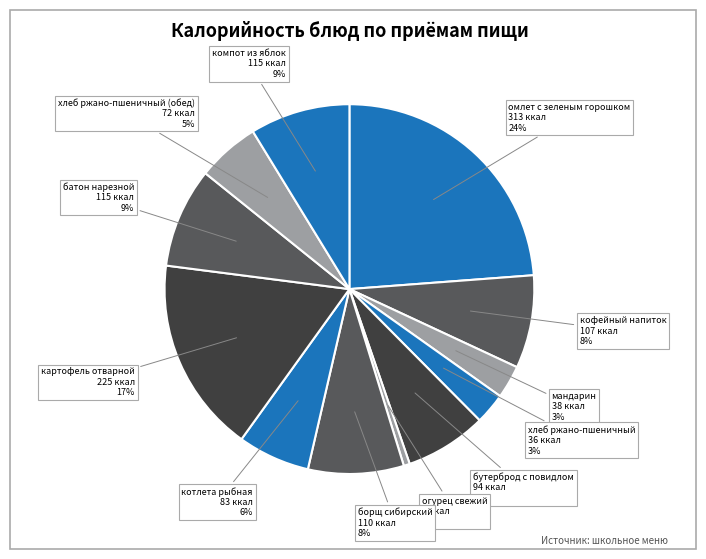

Which slice is the largest?

омлет с зеленым горошком